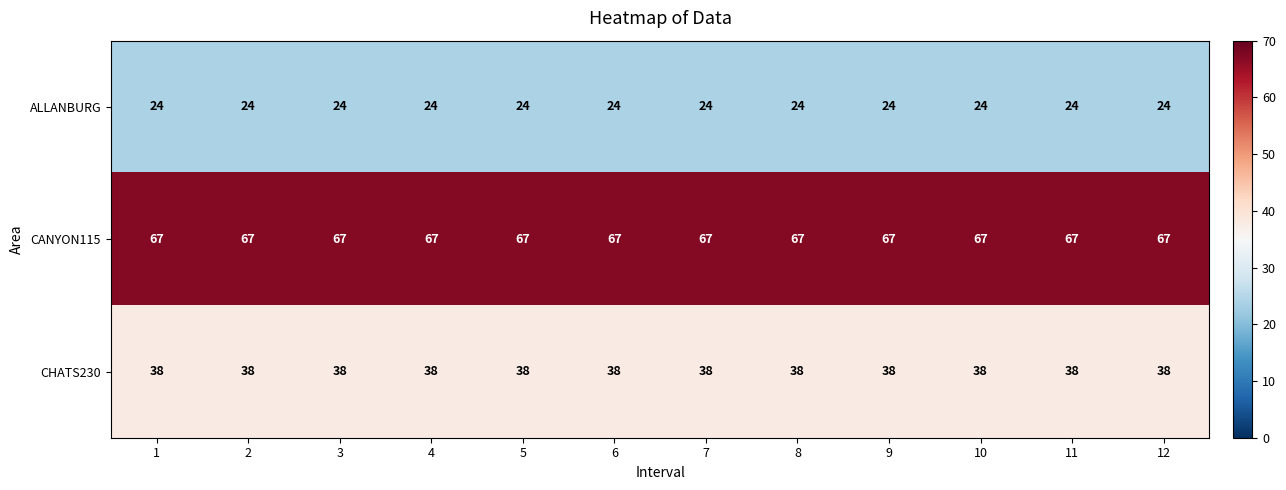

Is it true that CANYON115 equals 112 at 5?

False